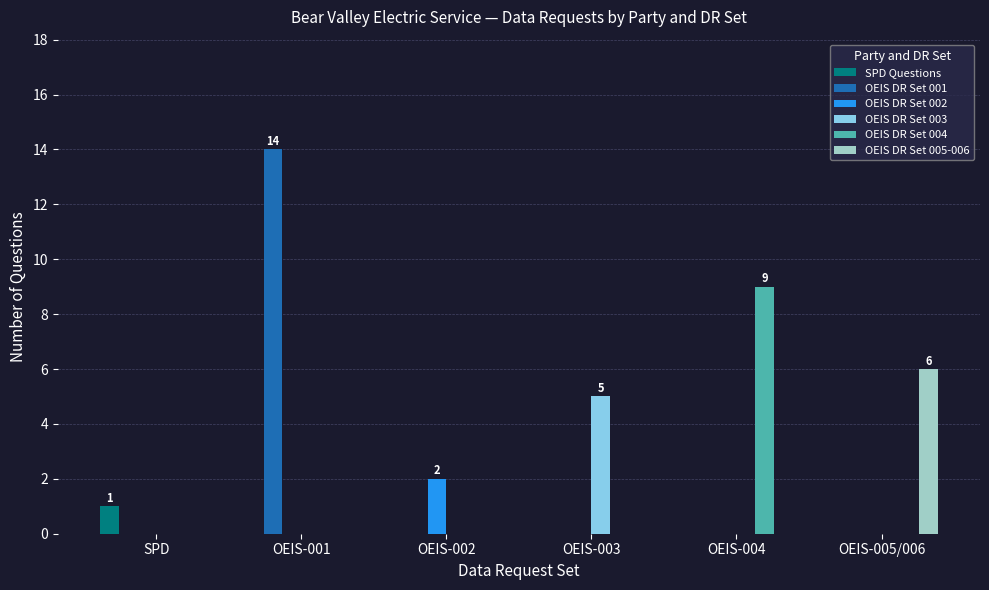

Reading left to right, list all the values displayed in this chart.

SPD Questions: SPD=1	OEIS-001=0	OEIS-002=0	OEIS-003=0	OEIS-004=0	OEIS-005/006=0
OEIS DR Set 001: SPD=0	OEIS-001=14	OEIS-002=0	OEIS-003=0	OEIS-004=0	OEIS-005/006=0
OEIS DR Set 002: SPD=0	OEIS-001=0	OEIS-002=2	OEIS-003=0	OEIS-004=0	OEIS-005/006=0
OEIS DR Set 003: SPD=0	OEIS-001=0	OEIS-002=0	OEIS-003=5	OEIS-004=0	OEIS-005/006=0
OEIS DR Set 004: SPD=0	OEIS-001=0	OEIS-002=0	OEIS-003=0	OEIS-004=9	OEIS-005/006=0
OEIS DR Set 005-006: SPD=0	OEIS-001=0	OEIS-002=0	OEIS-003=0	OEIS-004=0	OEIS-005/006=6